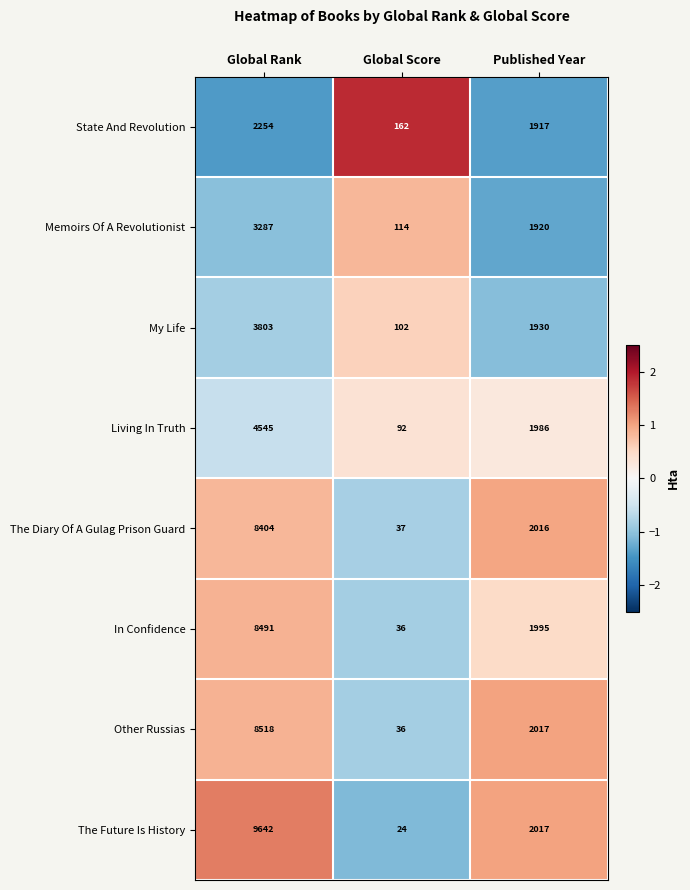

Is it true that Memoirs Of A Revolutionist equals 114 at Global Score?

True